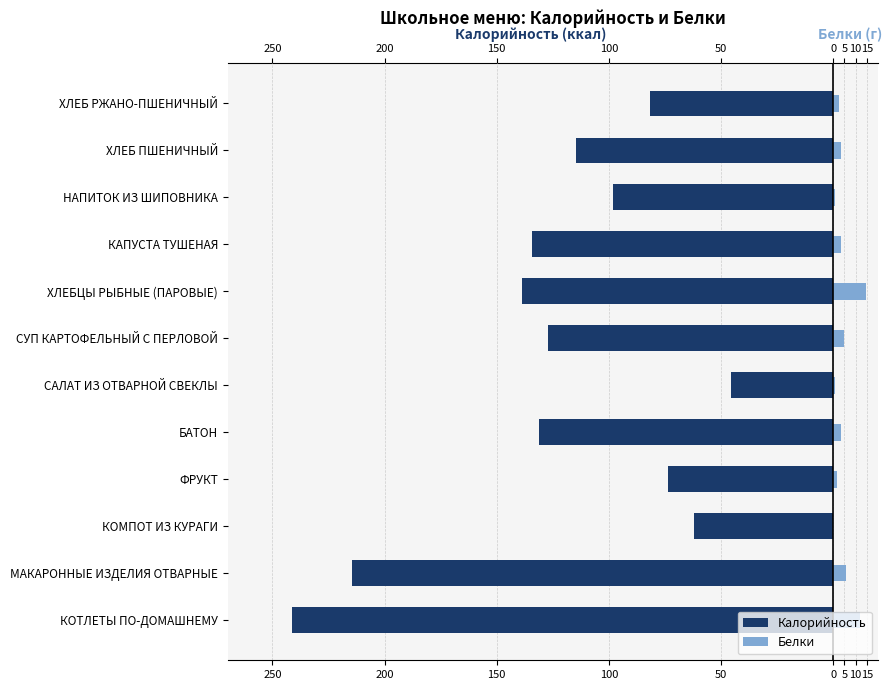

The Белки series shows 0.7 at 100. True or false?

False